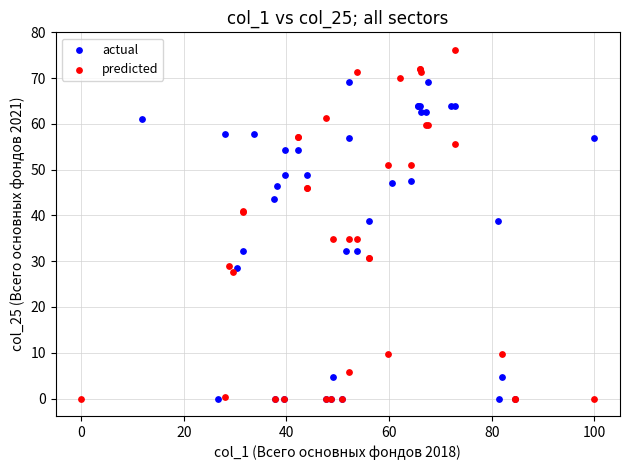

Which series has the widest spread of Y values?

predicted